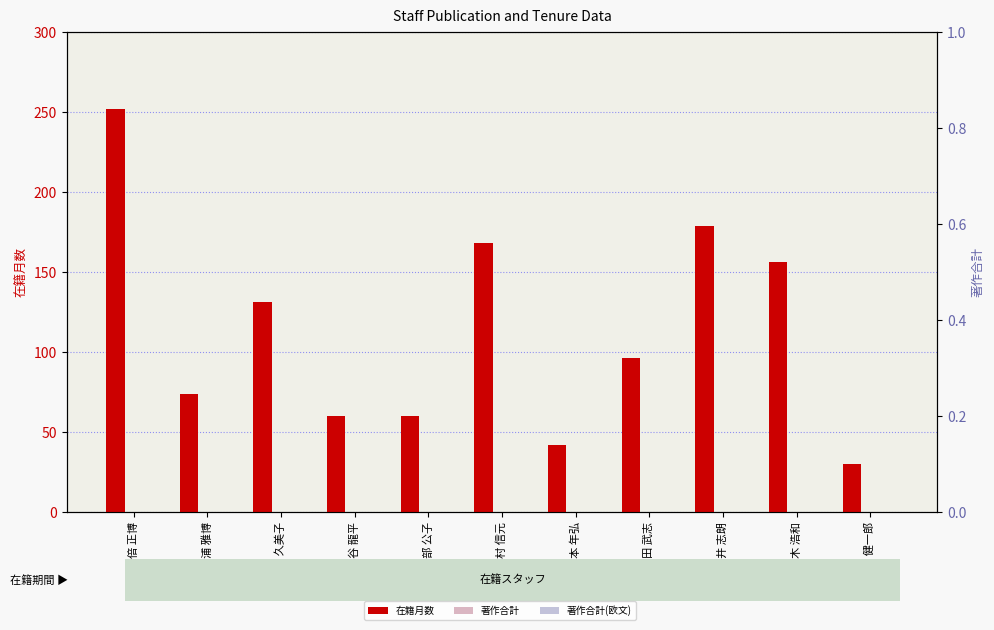

At 住谷 龍平, list the series in order from smallest to largest.

著作合計, 著作合計(欧文), 在籍月数